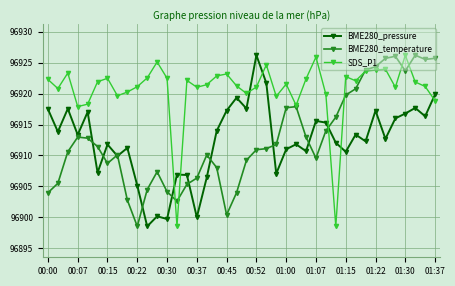

Which series ends up on top after the final intersection of SDS_P1 and BME280_pressure?

BME280_pressure